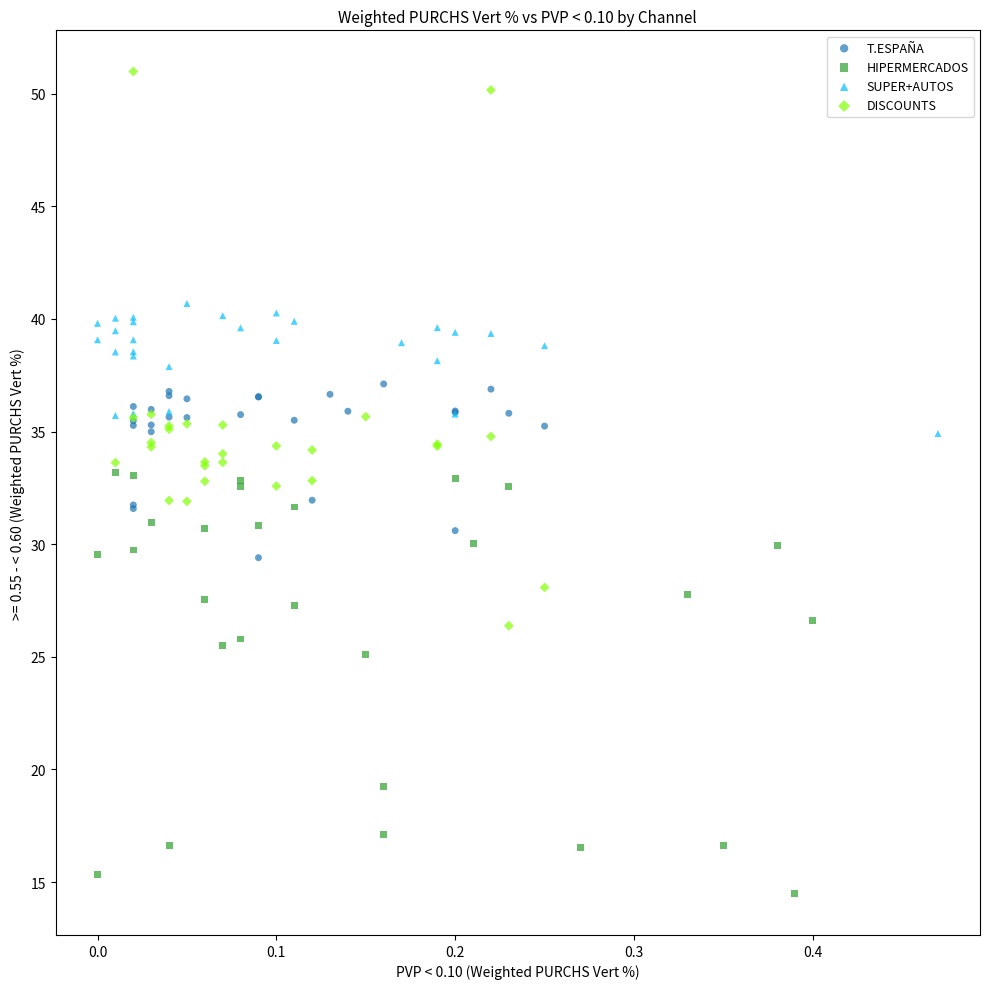

Which series contains the highest Y value?

DISCOUNTS